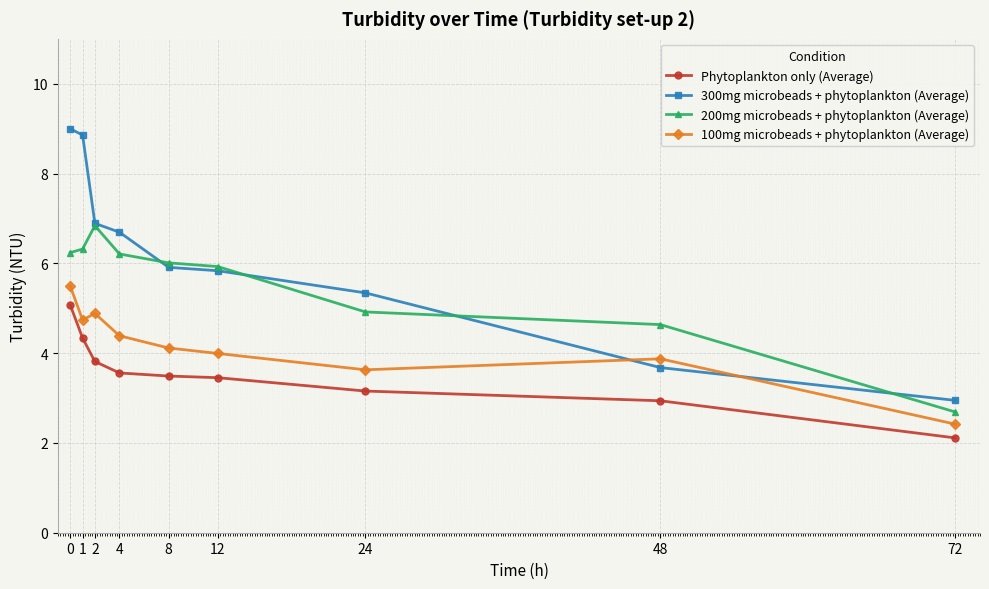

Read the 300mg microbeads + phytoplankton (Average) value at 12.

5.8